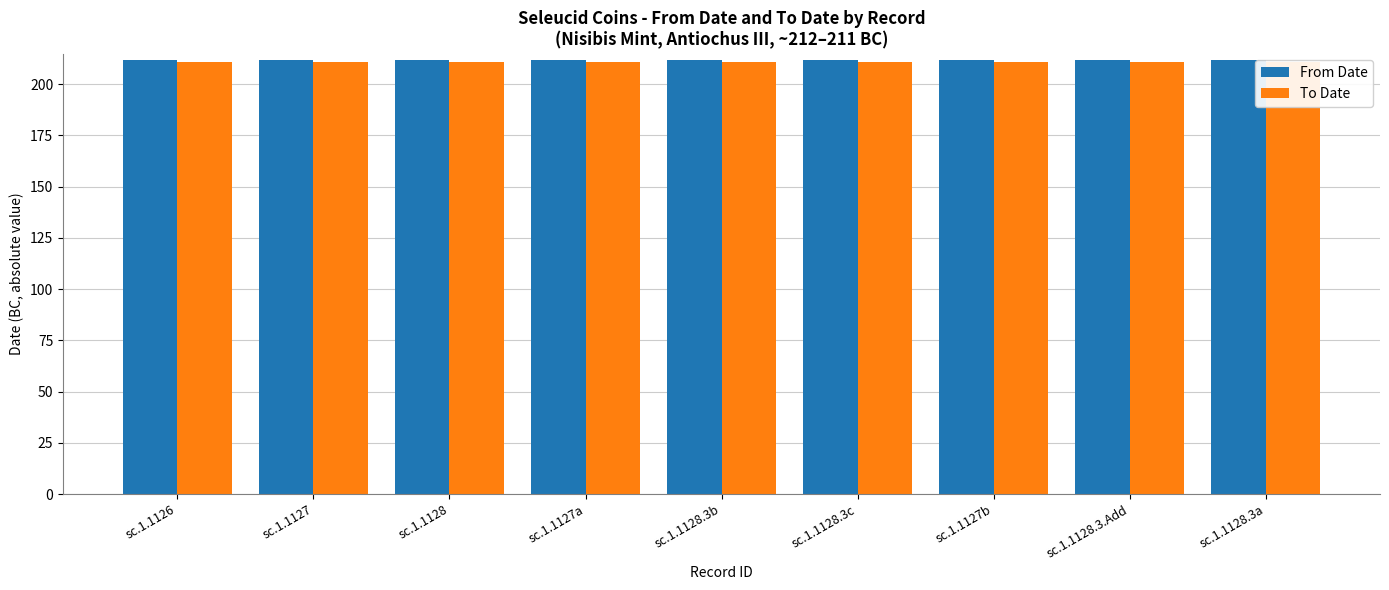

How many bars are there in each group?

2